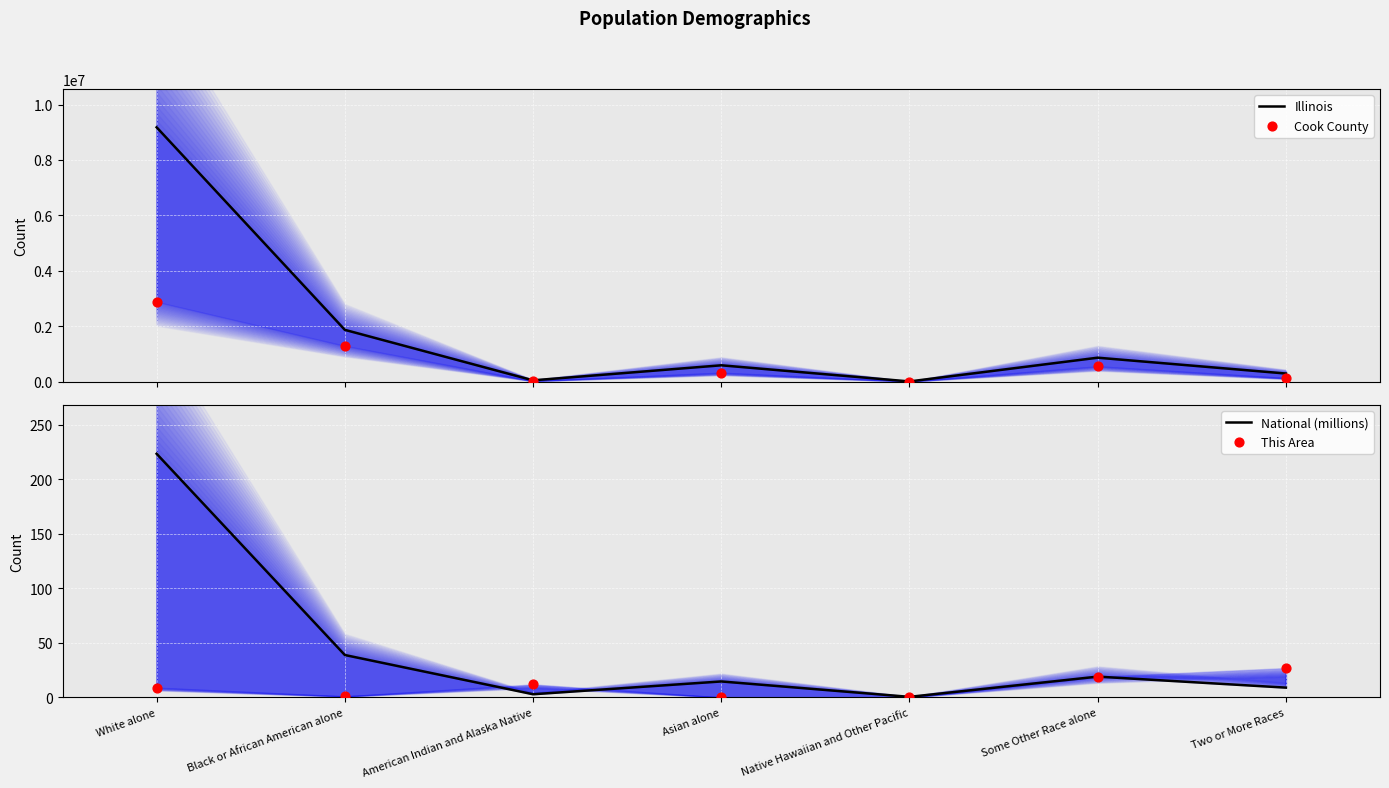

Which series contains the highest Y value?

Illinois